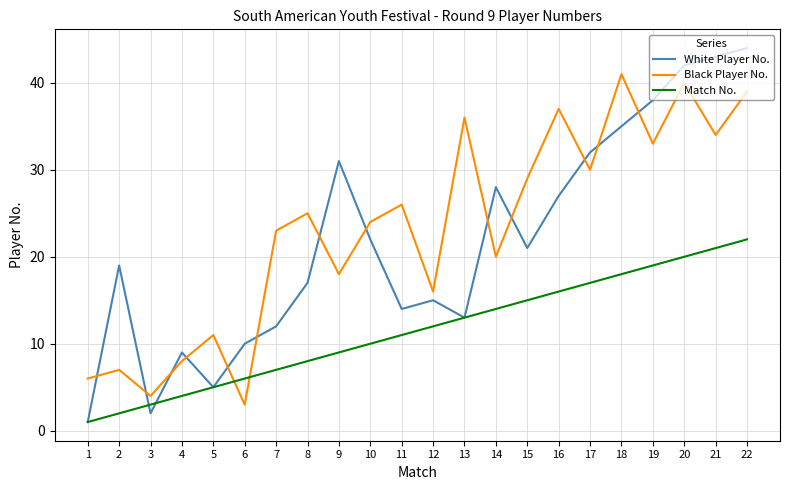

What is the smallest value displayed?

1